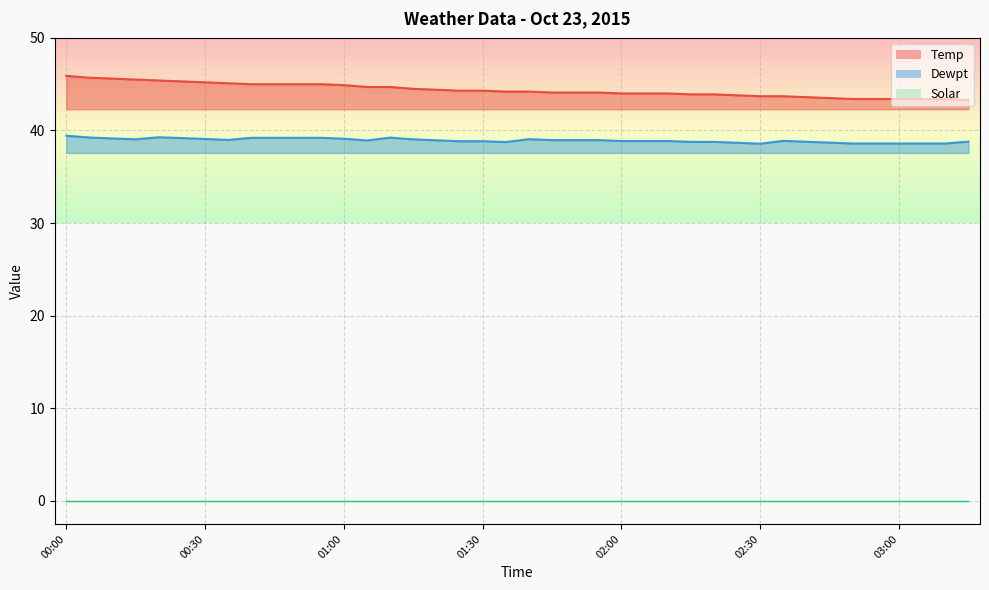

What is the label of the 12th point from the right?

02:20